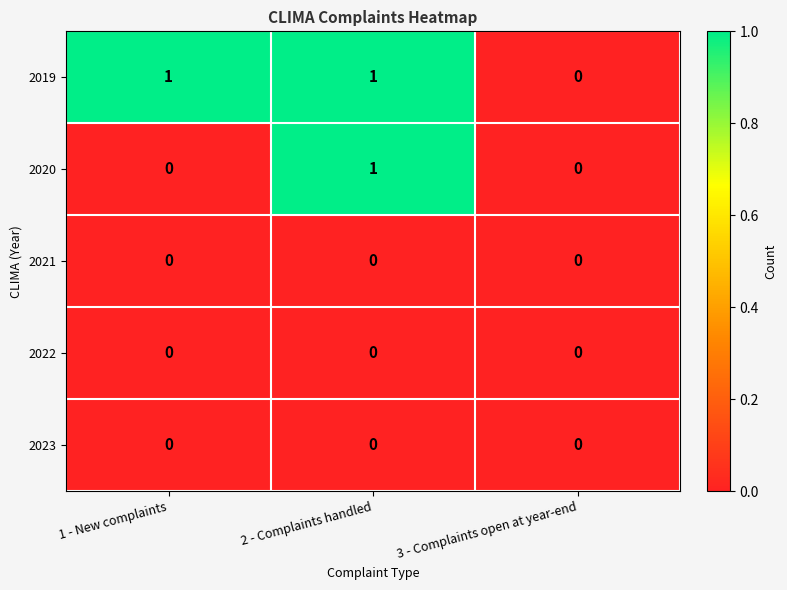

Which series has the largest total across all categories?

2019